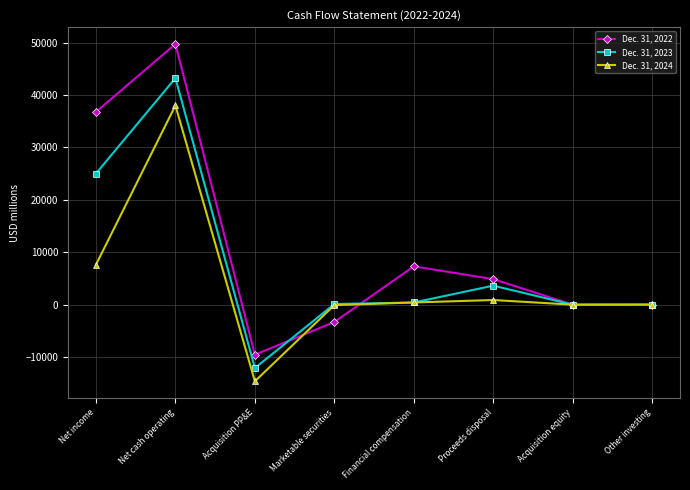

At which label does Dec. 31, 2024 first exceed 397?

Net income